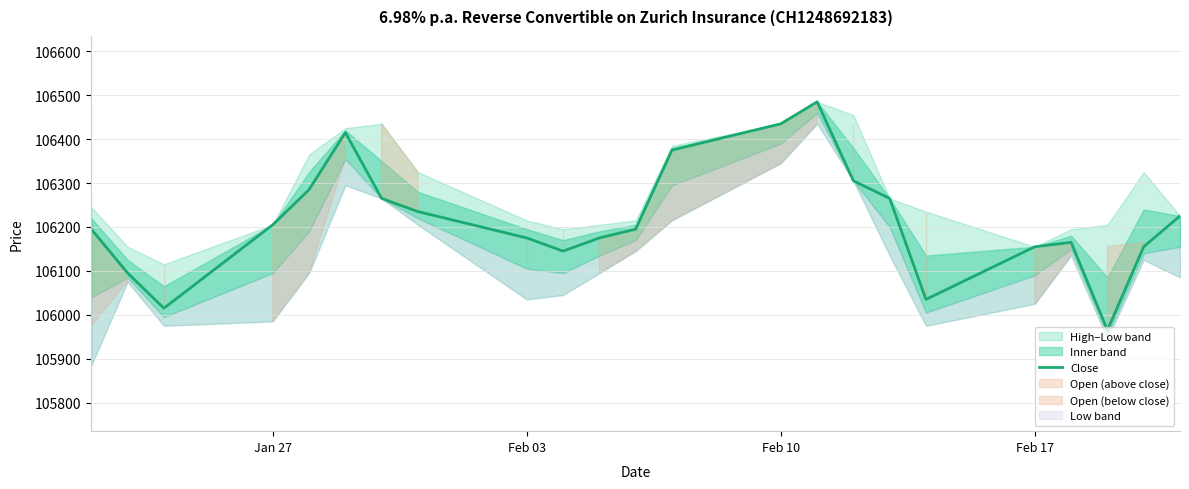

What is the highest value of the Close series?

106485